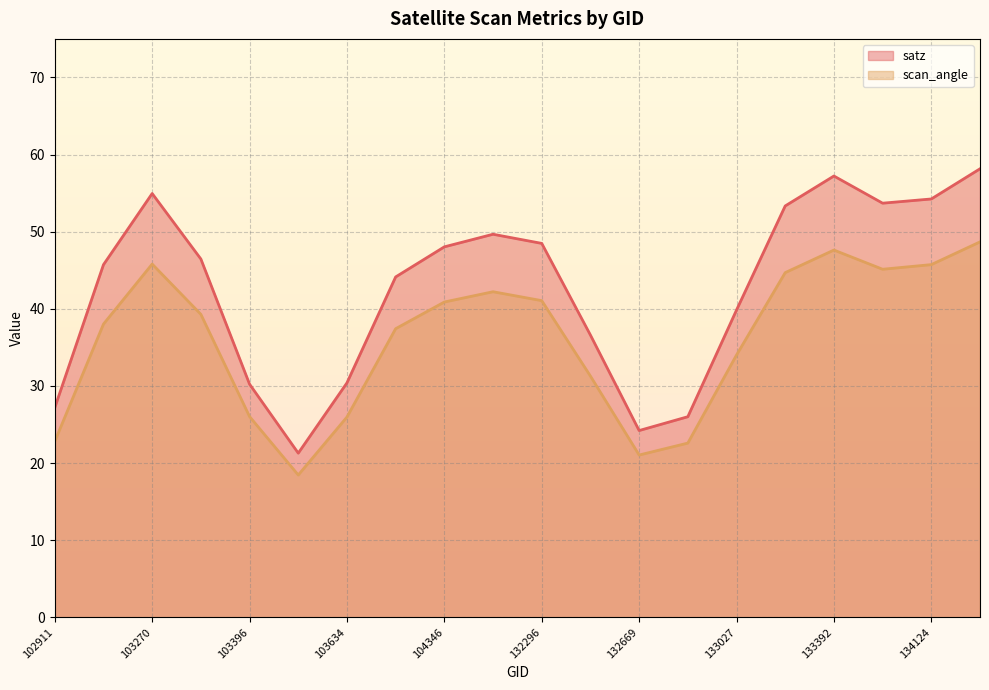

Which series has the largest total across all categories?

satz